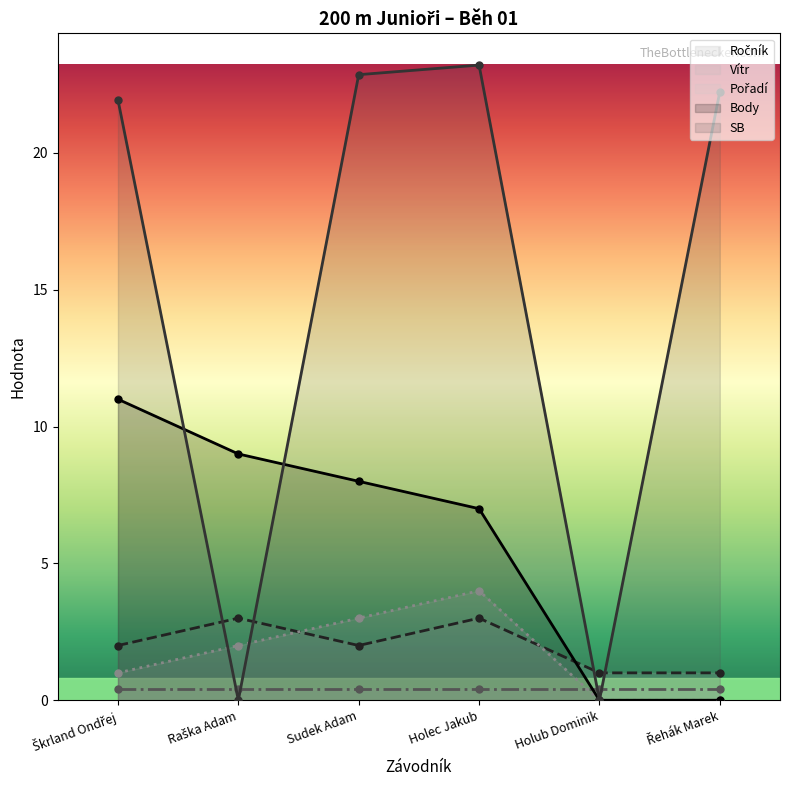

At which label does Pořadí reach its minimum?

Holub Dominik